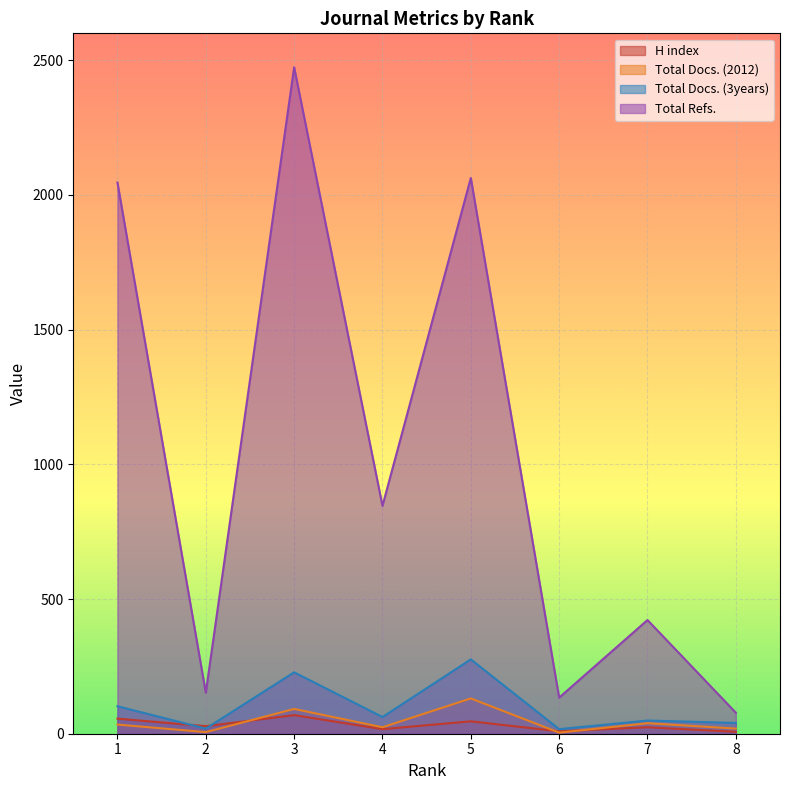

Reading left to right, extract all data points from this chart.

H index: 56	28	69	17	46	9	24	7
Total Docs. (2012): 34	6	92	24	131	4	39	19
Total Docs. (3years): 102	19	228	62	276	17	49	40
Total Refs.: 2046	152	2474	846	2063	134	422	78